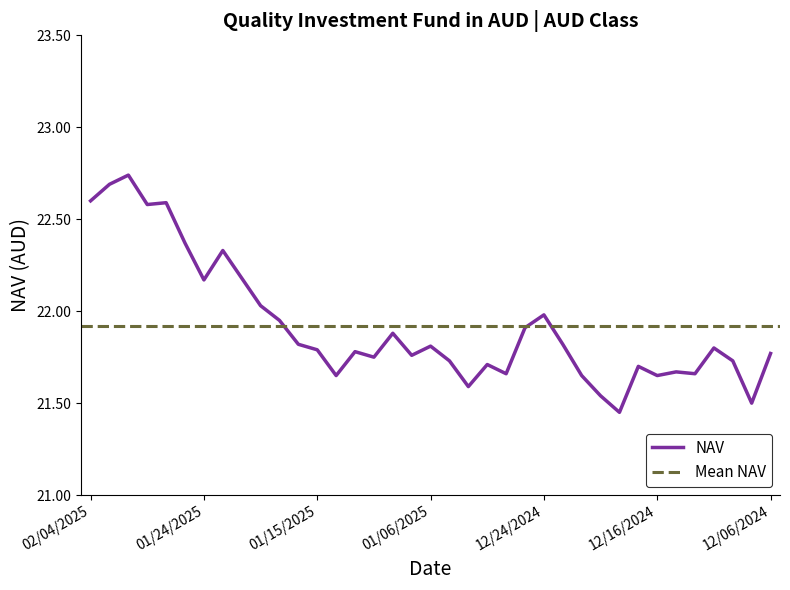

The chart shows a value of 6.5 at 02/04/2025. True or false?

False